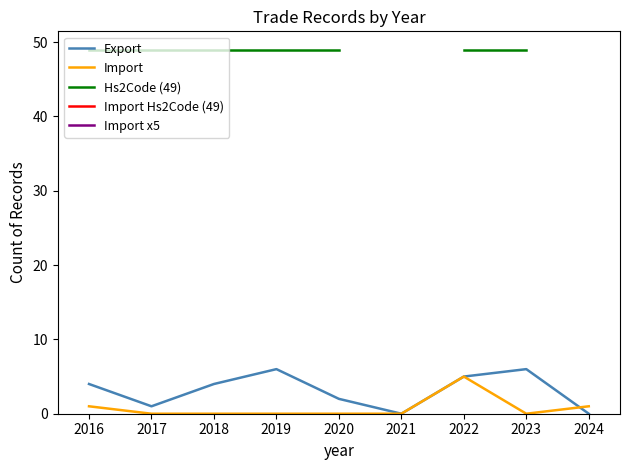

The Import series shows -1.9 at 2017. True or false?

False